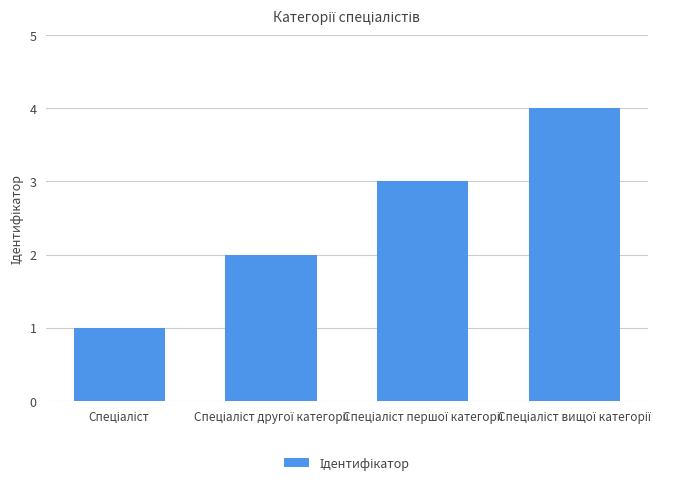

What is the maximum value shown in the chart?

4